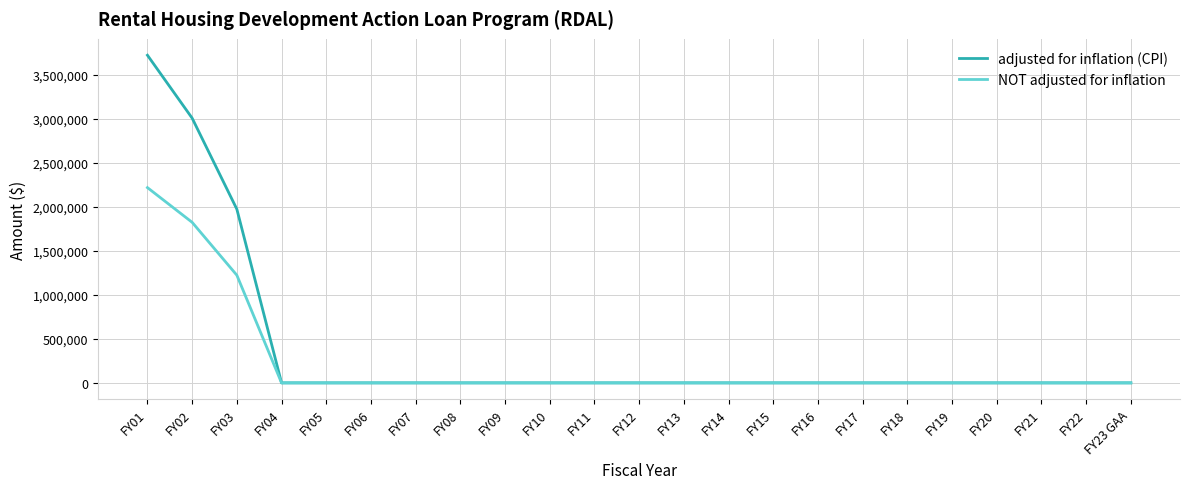

At which category is the sum across all series the highest?

FY01